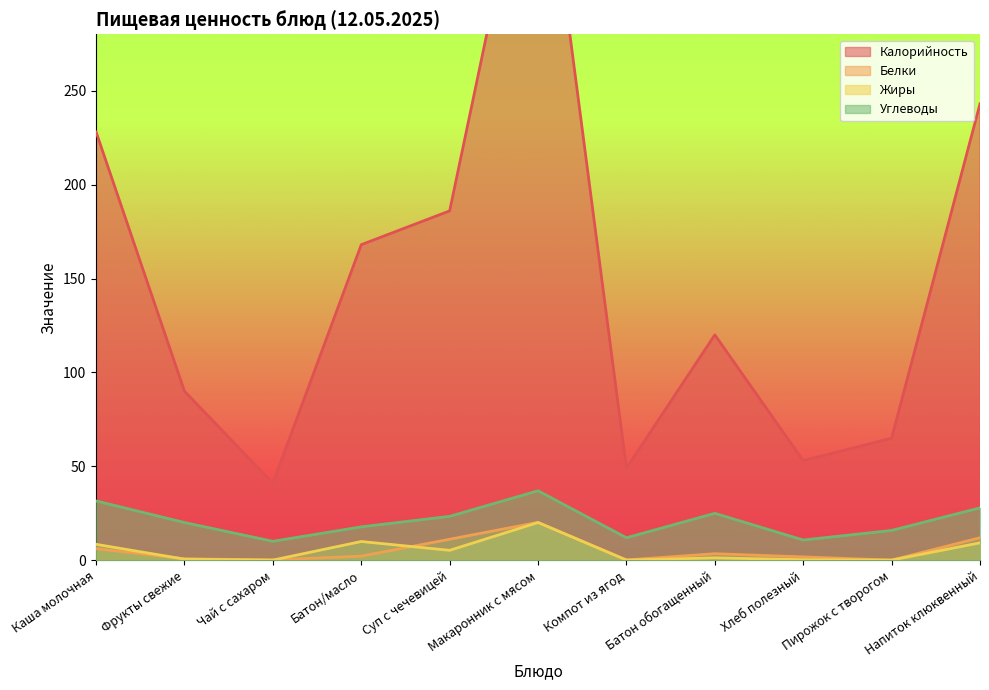

How many values in the Белки series exceed 2?

6